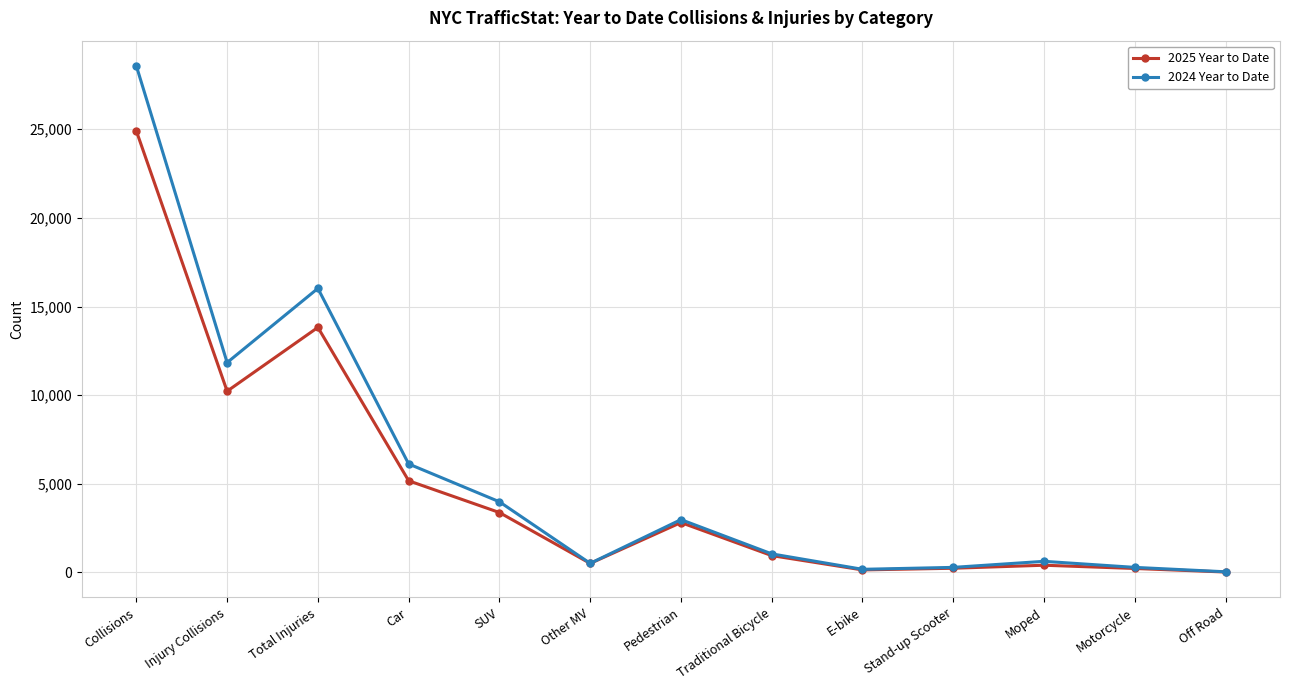

What is the difference between the 2024 Year to Date values at Off Road and Traditional Bicycle?

1011